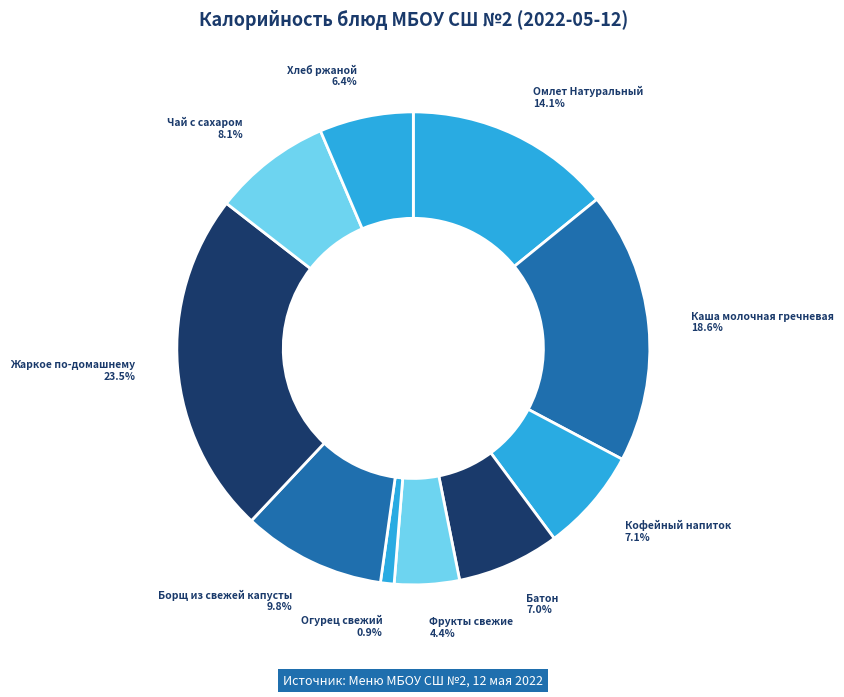

To the nearest percent, what is the difference between the largest and smallest slice percentages?

23%